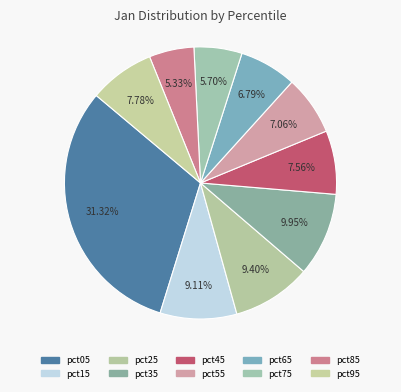

How many segments does this pie chart have?

10